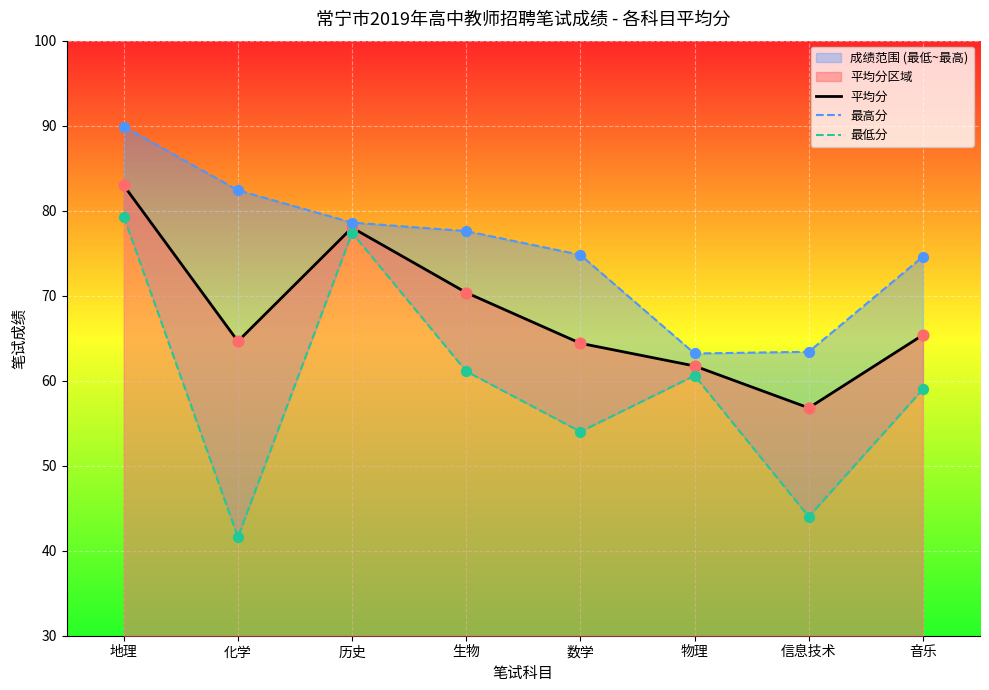

Which series reaches the minimum Y coordinate?

最低分